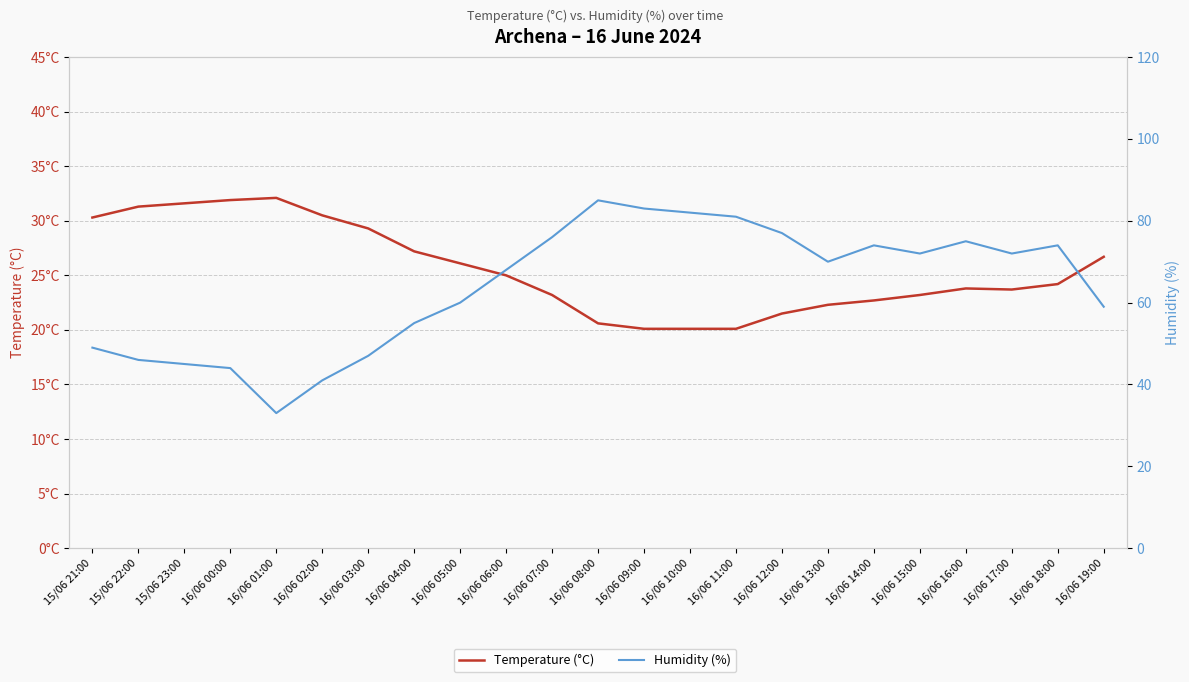

At which category is the sum across all series the highest?

16/06 08:00